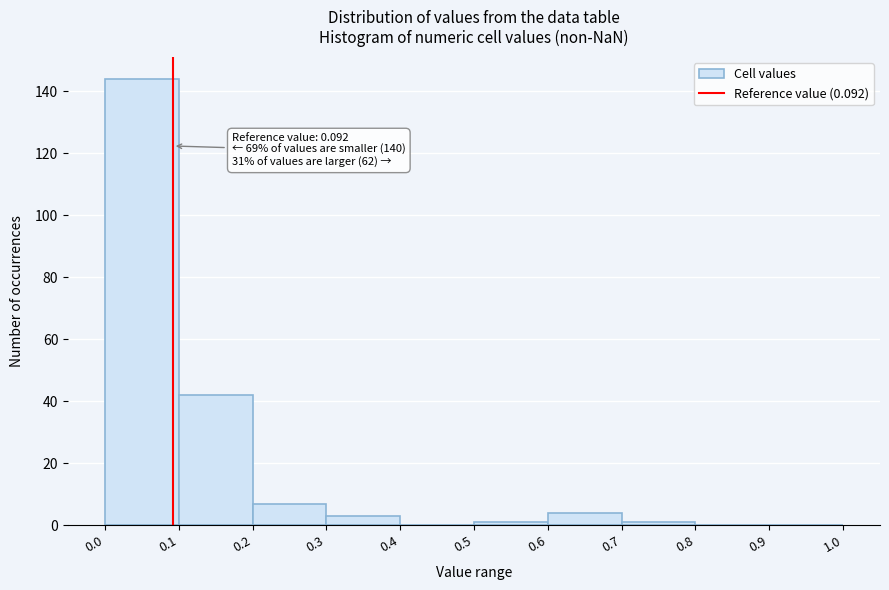

Over which range of the x-axis is the bar tallest?

0.0 to 0.1